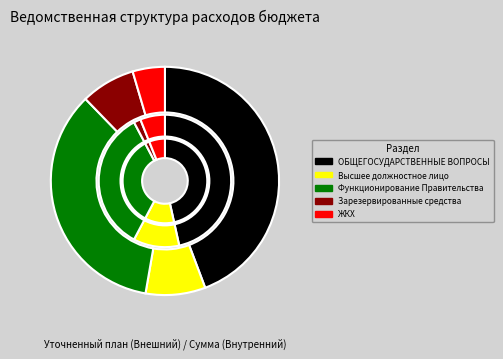

Approximately how many times larger is the value at ОБЩЕГОСУДАРСТВЕННЫЕ ВОПРОСЫ compared to Функционирование высшего должностного лица?

5.2